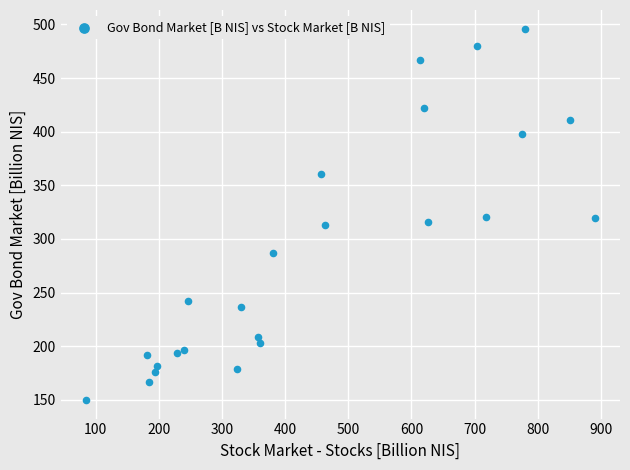

What is the range of X values (max minus min)?

805.1